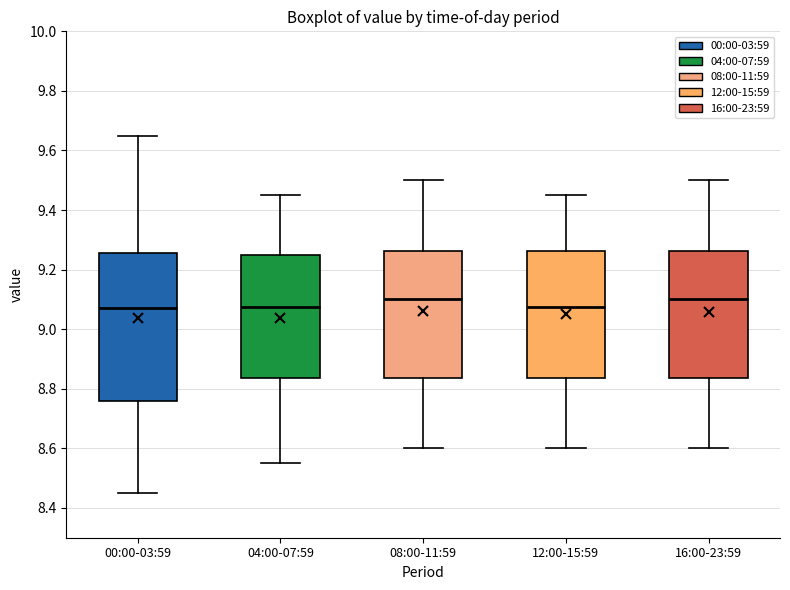

Which box is the tallest, from its lower edge to its upper edge?

00:00-03:59